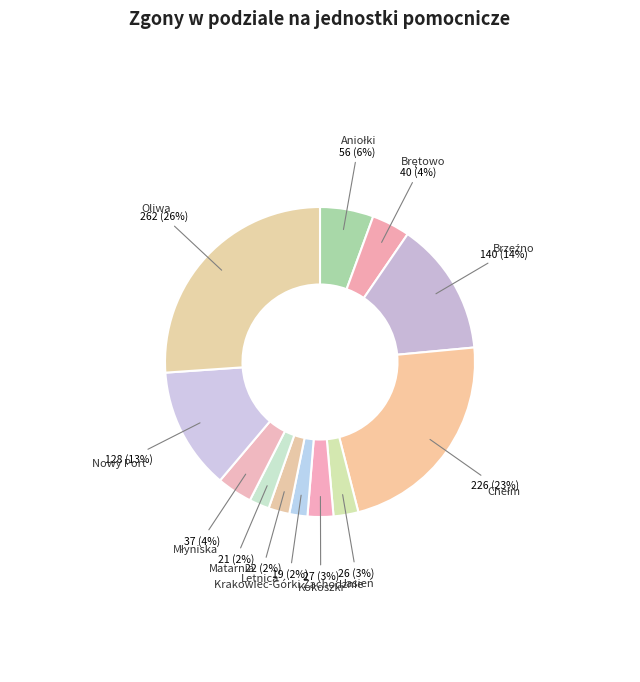

To the nearest percent, what is the average slice percentage?

8%